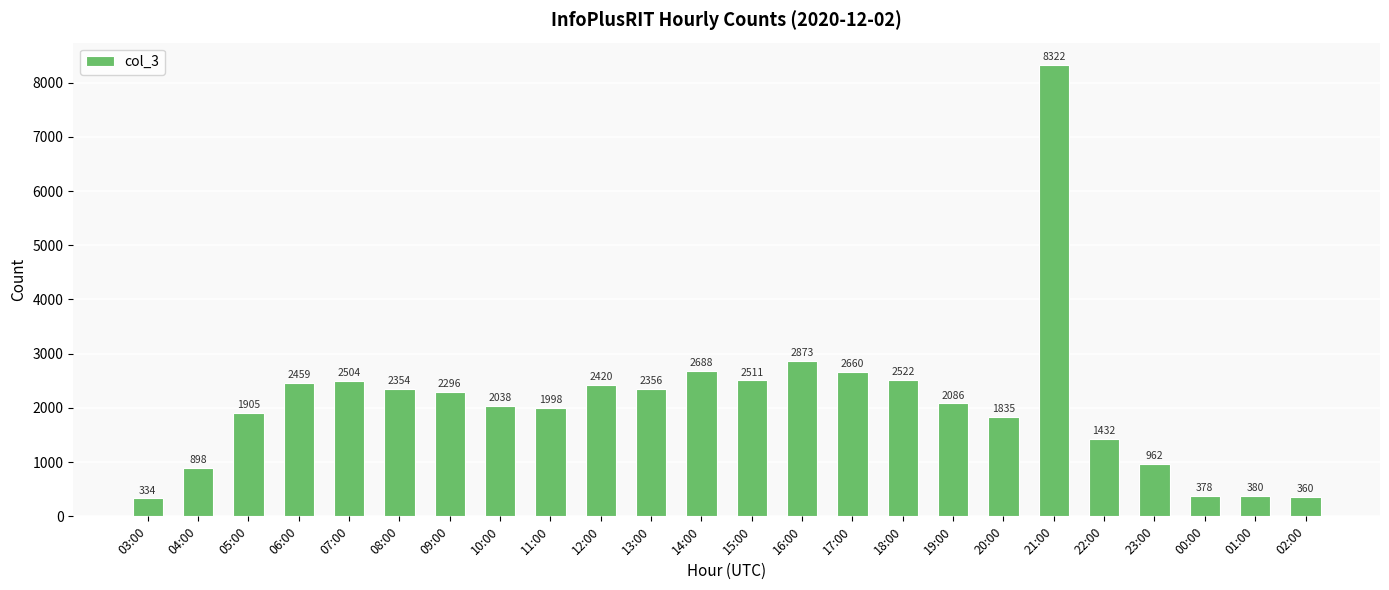

True or false: the data shows 804 at 22:00.

False